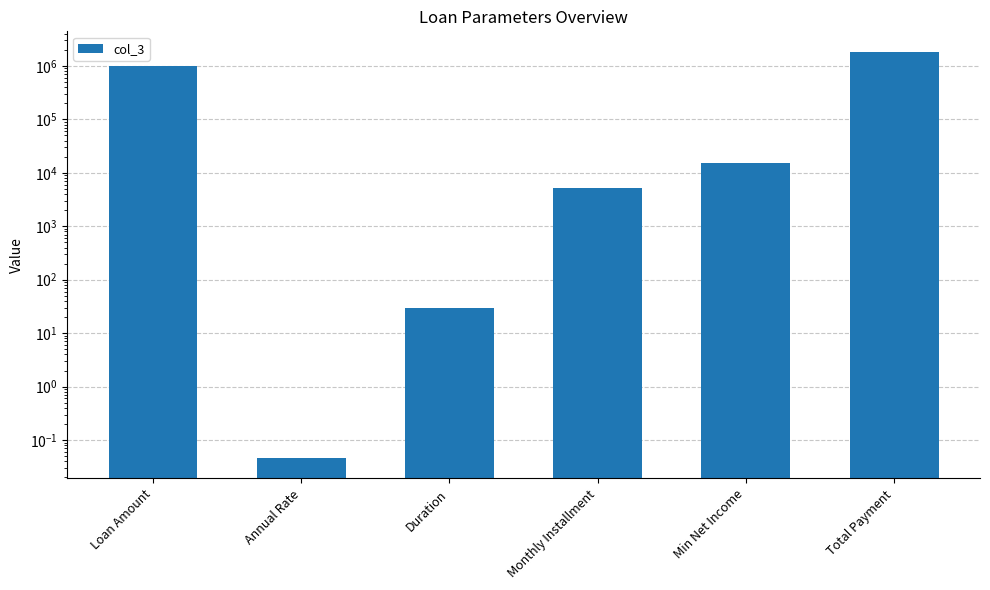

Which category has the highest value across all series?

Total Payment